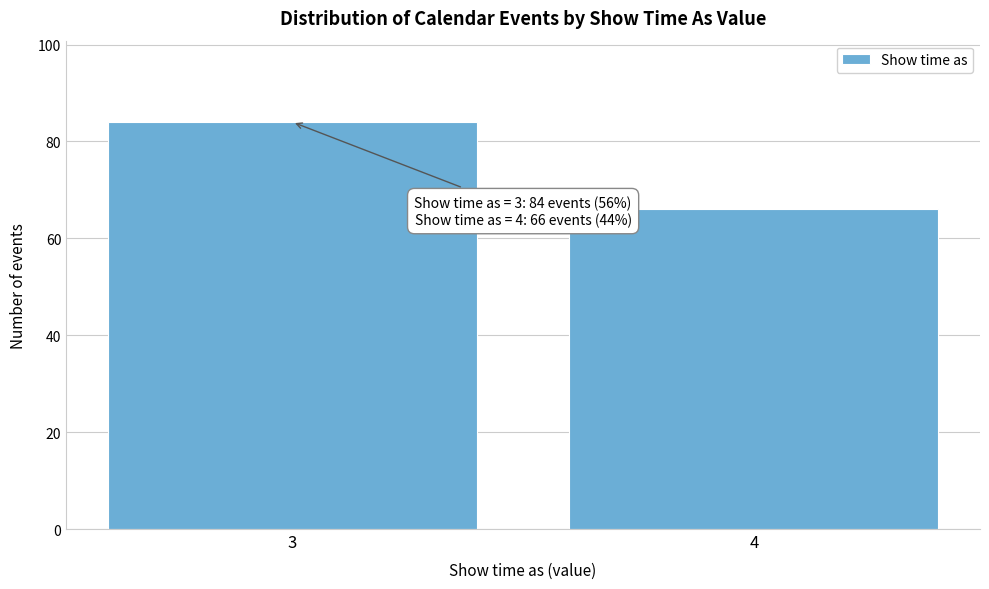

Reading left to right, list all the values displayed in this chart.

84	66